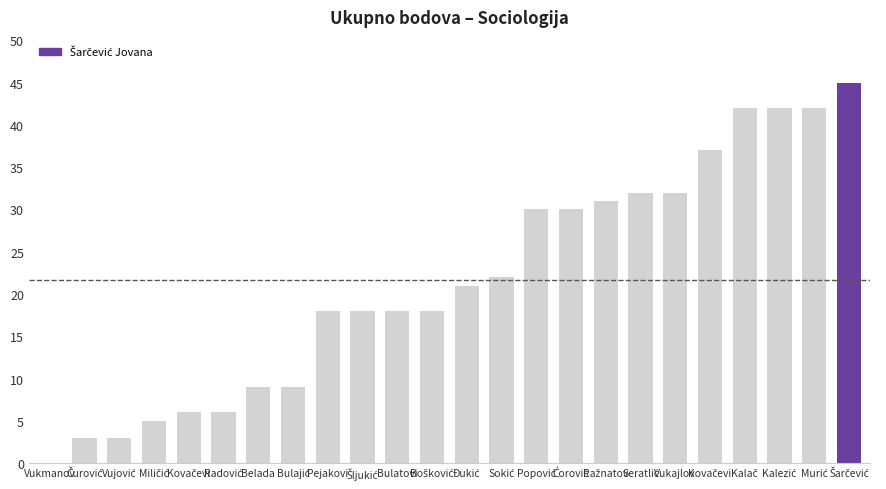

What is the label of the 20th bar from the right?

Kovačevi